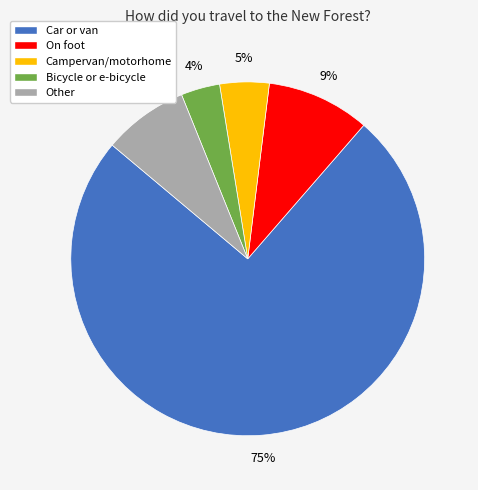

To the nearest percent, what is the average slice percentage?

20%